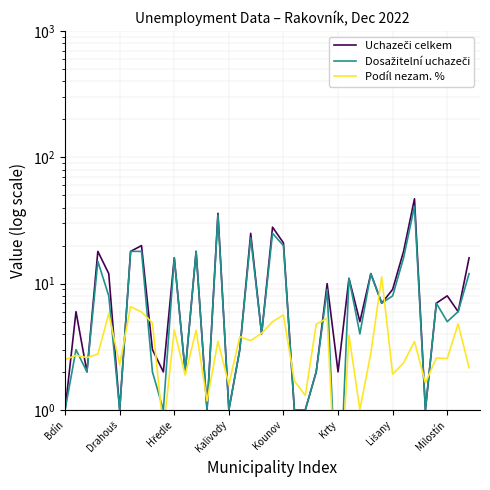

Reading right to left, what are all the values shown in this chart?

Uchazeči celkem: 16.0	6.0	8.0	7.0	1.0	47.0	18.0	9.0	7.0	12.0	5.0	11.0	2.0	10.0	2.0	1.0	1.0	21.0	28.0	4.0	25.0	3.0	1.0	36.0	1.0	18.0	2.0	16.0	2.0	3.0	20.0	18.0	1.0	12.0	18.0	2.0	6.0	1.0
Dosažitelní uchazeči: 12.0	6.0	5.0	7.0	1.0	41.0	16.0	8.0	7.0	12.0	4.0	11.0	0.1	9.0	2.0	1.0	1.0	20.0	25.0	4.0	23.0	3.0	1.0	35.0	1.0	18.0	2.0	16.0	1.0	2.0	18.0	18.0	1.0	8.0	15.0	2.0	3.0	1.0
Podíl nezam. %: 2.2	4.8	2.6	2.6	1.6	3.5	2.4	1.9	11.3	2.8	1.0	3.9	0.1	5.3	4.8	1.3	1.7	5.7	5.0	4.0	3.5	3.8	1.6	3.5	1.2	4.3	1.9	4.3	0.7	4.9	6.0	6.6	2.3	5.8	2.8	2.6	2.7	2.5